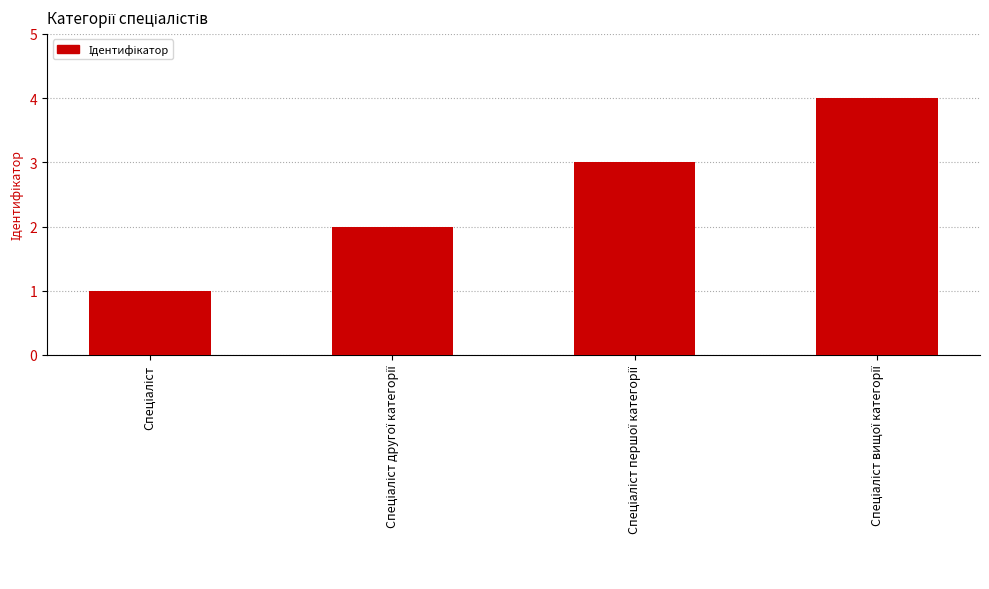

What is the sum of all values?

10